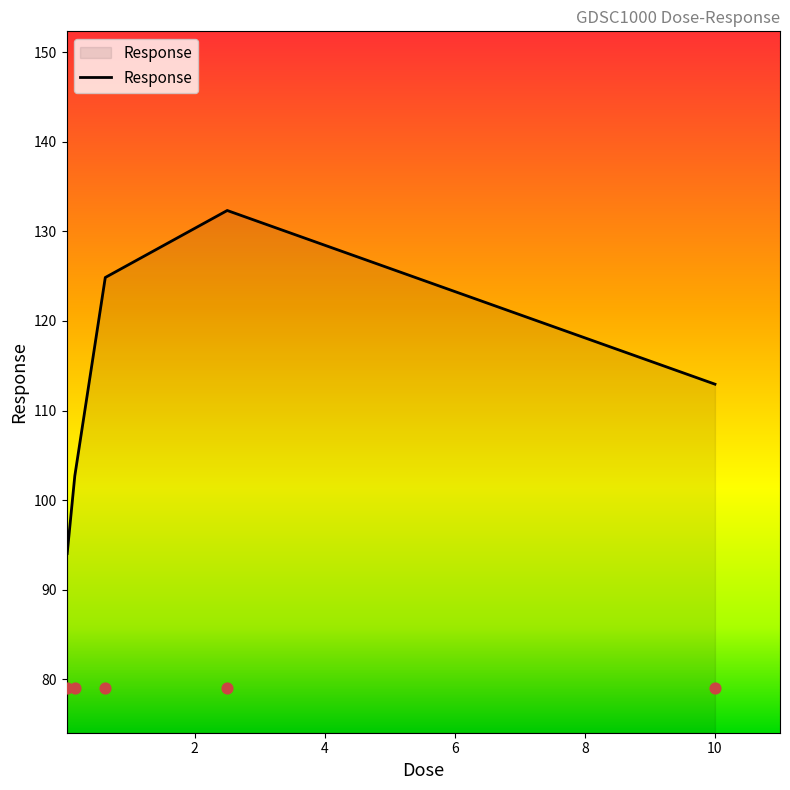

Which has a higher value, 10.0 or 0.625?

0.625